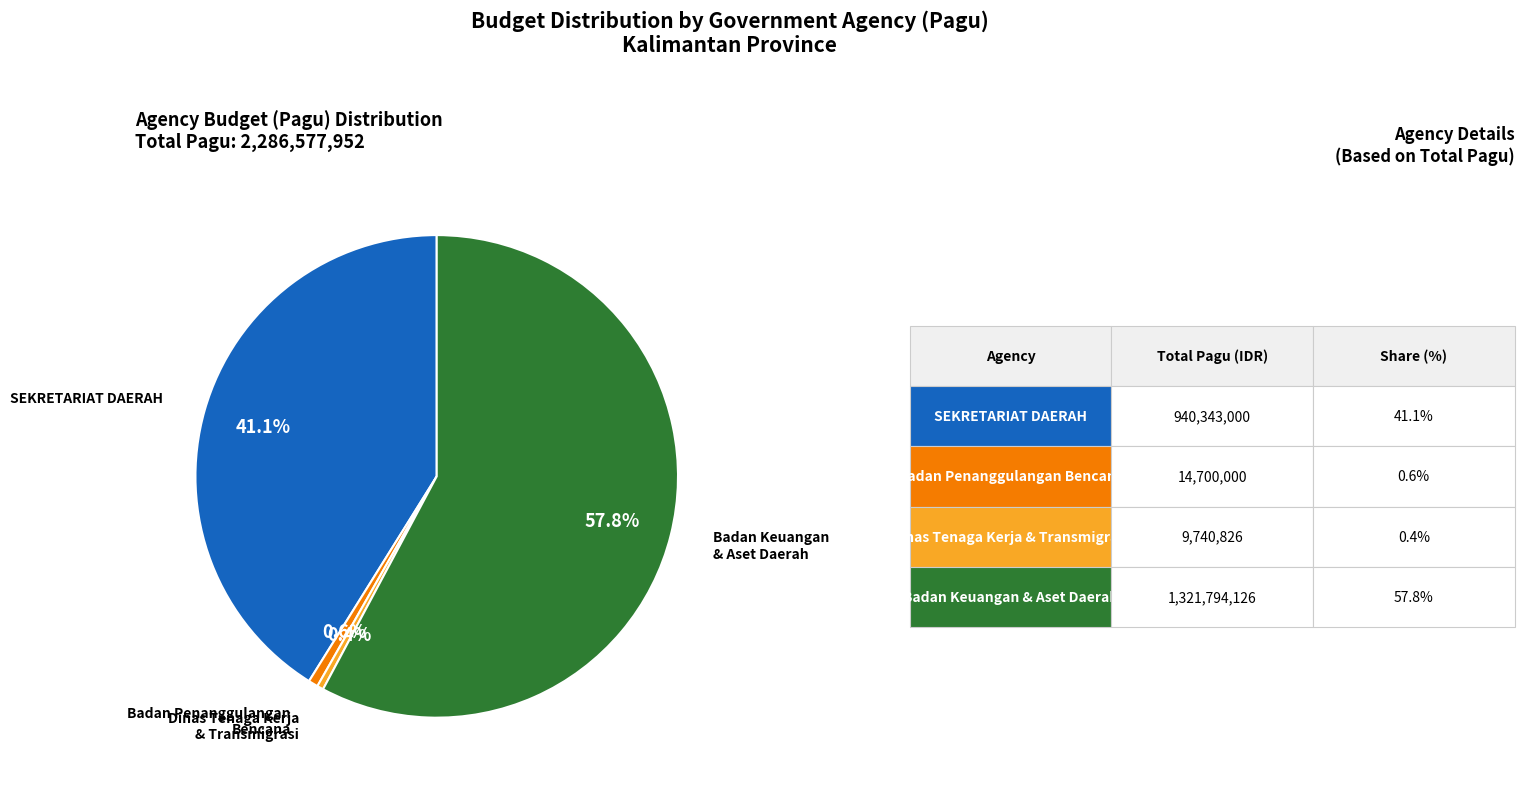

Is there any slice that represents more than half of the pie?

Yes